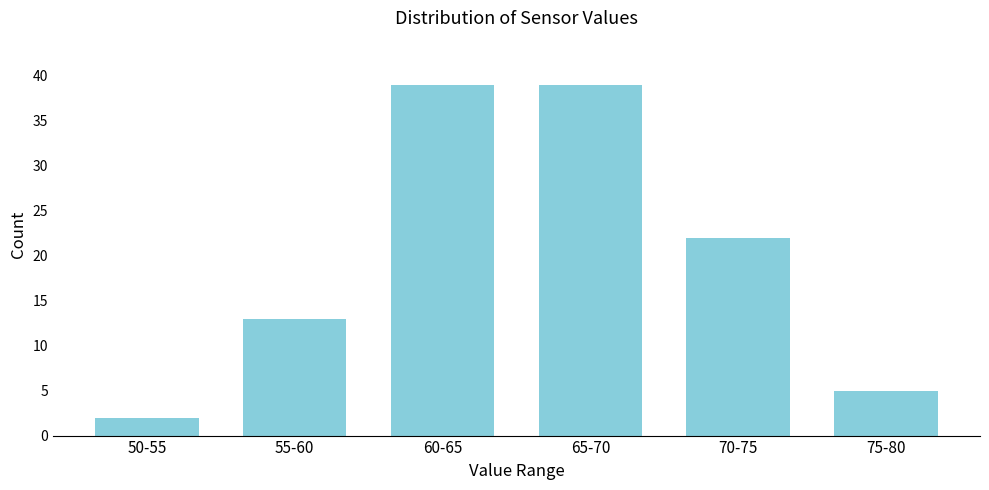

Reading left to right, what are all the values shown in this chart?

50-55=2	55-60=13	60-65=39	65-70=39	70-75=22	75-80=5